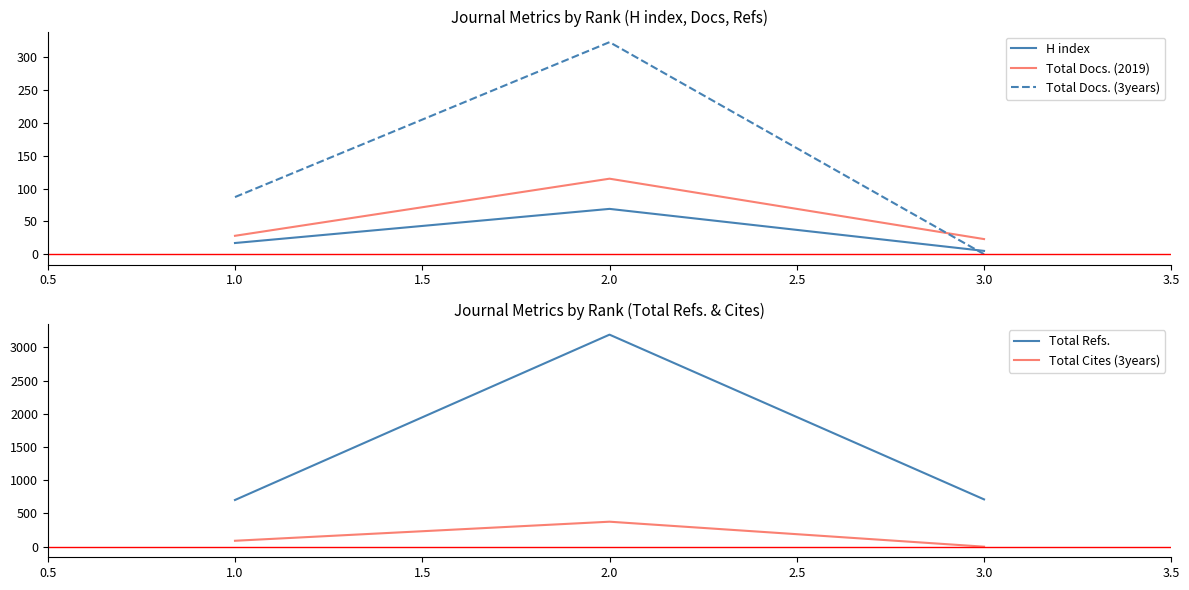

What is the sum of all Total Cites (3years) values?

465